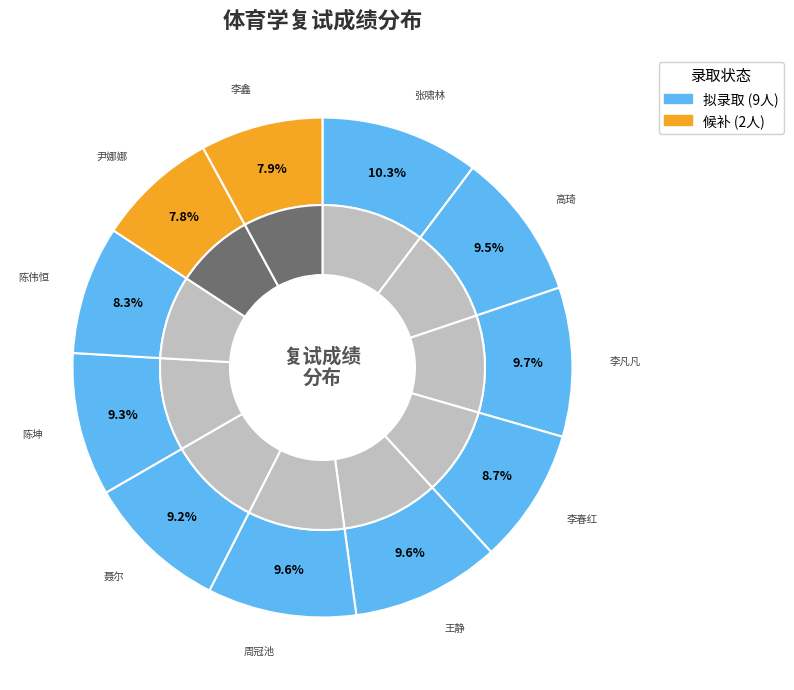

Rank the categories by value from highest to lowest.

张啸林, 李凡凡, 周冠池, 王静, 高琦, 陈坤, 聂尔, 李春红, 陈伟恒, 李鑫, 尹娜娜